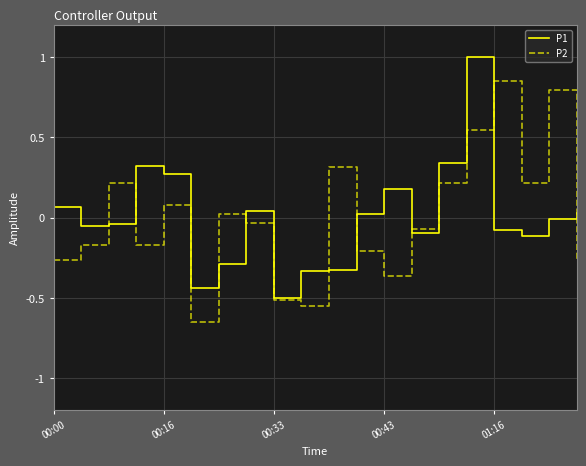

What is the maximum value for P1?

1.0